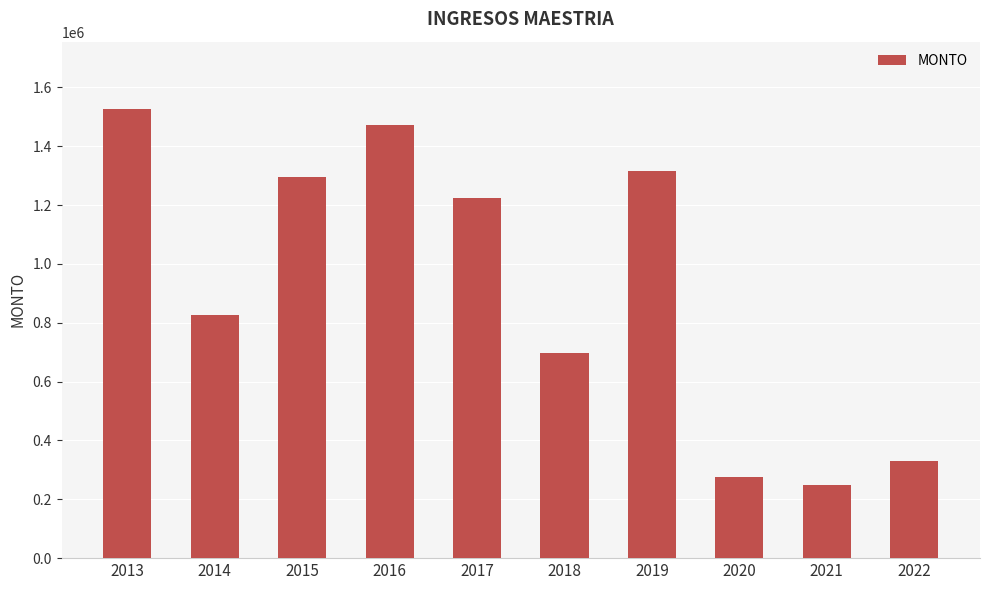

How many bars are there in total?

10